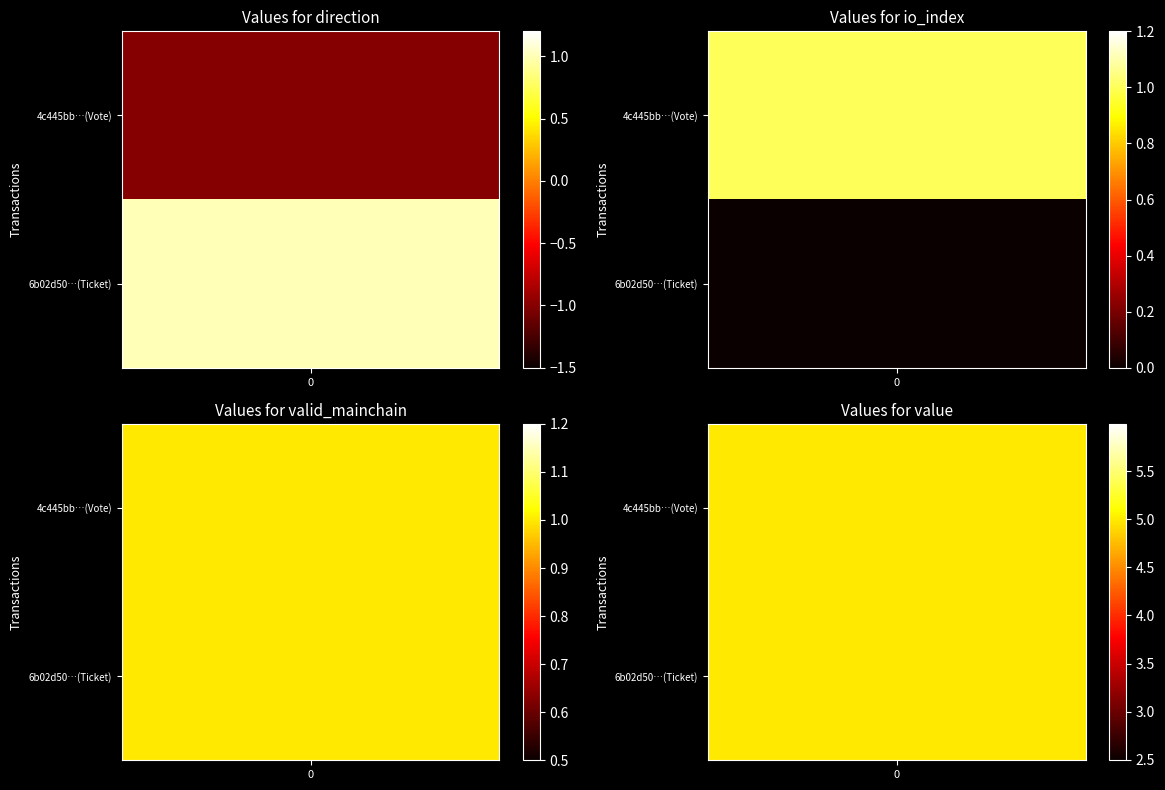

At how many categories does at least one series exceed 1?

1